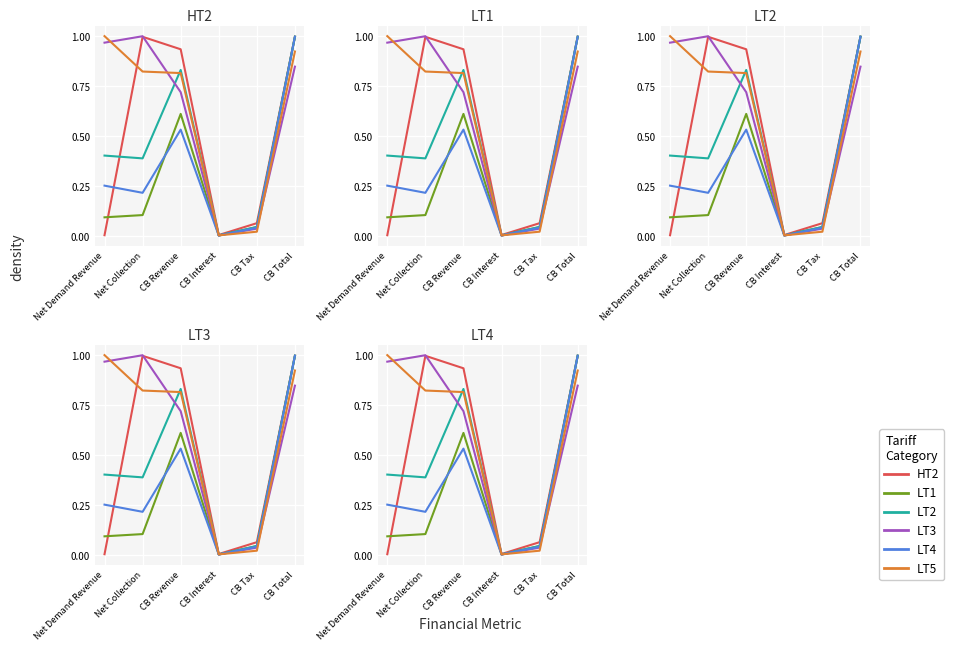

Rank the series by their maximum value, from highest to lowest.

LT5, LT3, HT2, LT2, LT1, LT4